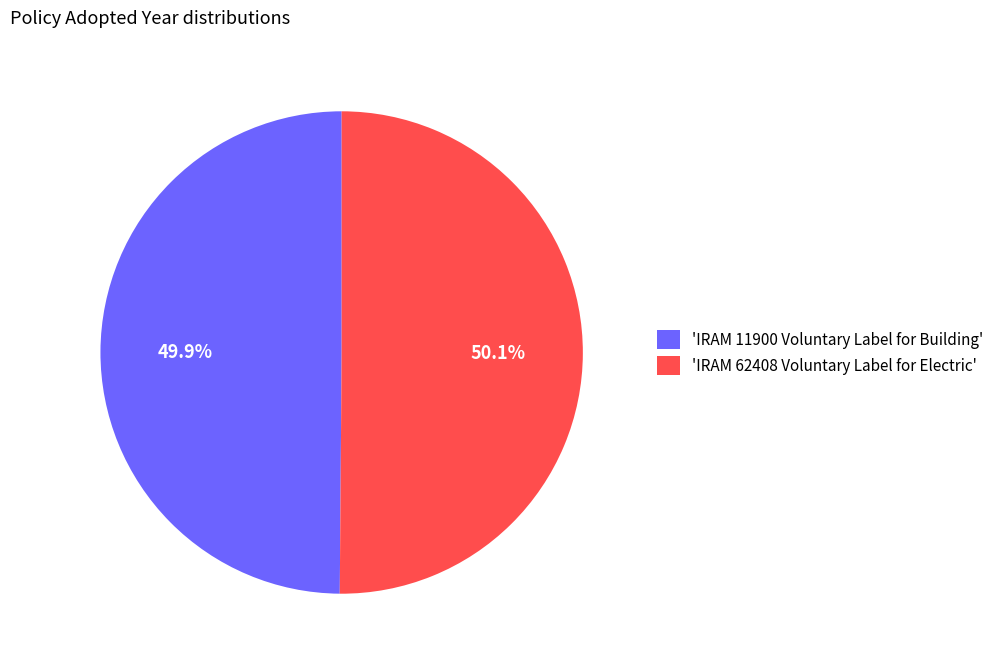

What portion of the pie excludes 'IRAM 62408 Voluntary Label for Electric'?

49.9%